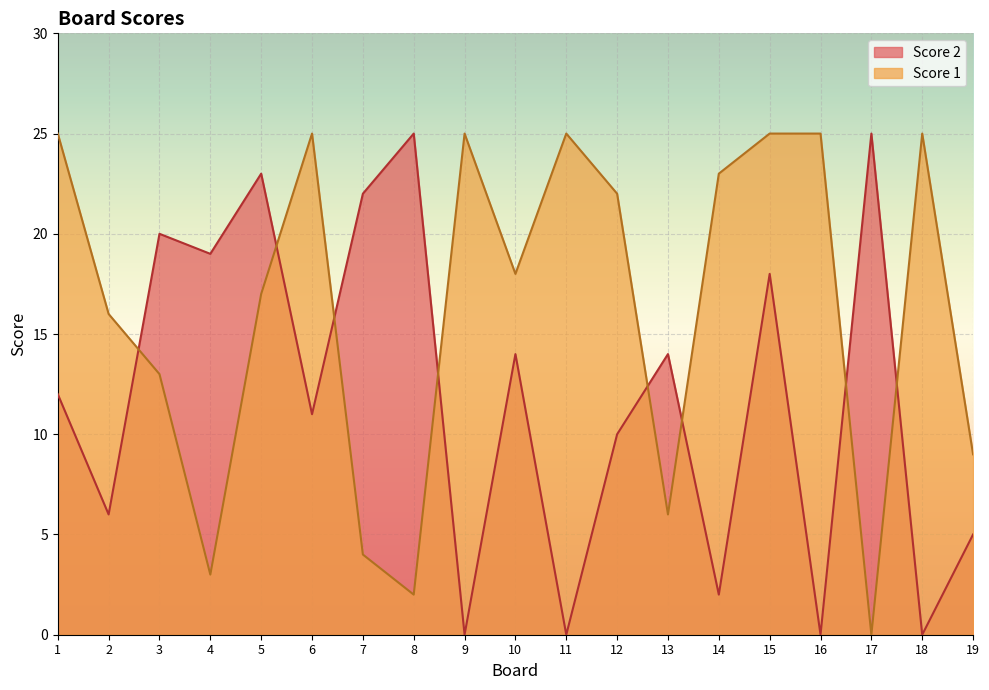

Reading left to right, transcribe all the data shown in this chart.

Score 1: 1=25	2=16	3=13	4=3	5=17	6=25	7=4	8=2	9=25	10=18	11=25	12=22	13=6	14=23	15=25	16=25	17=0	18=25	19=9
Score 2: 1=12	2=6	3=20	4=19	5=23	6=11	7=22	8=25	9=0	10=14	11=0	12=10	13=14	14=2	15=18	16=0	17=25	18=0	19=5